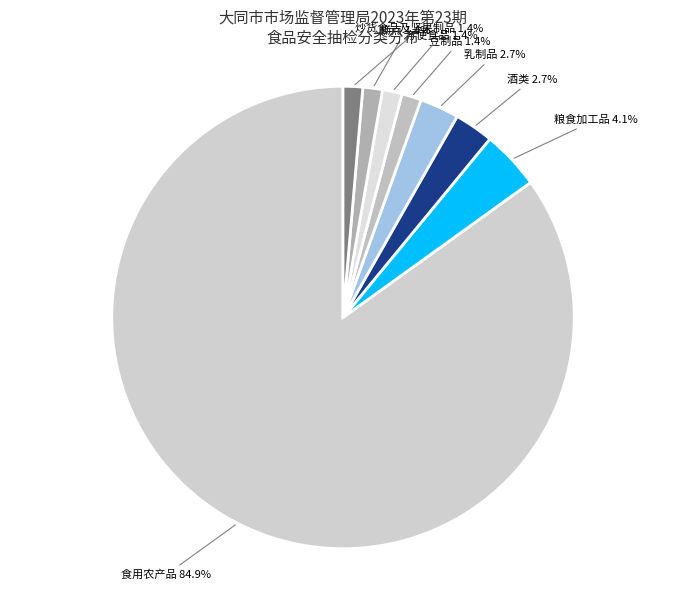

How many segments does this pie chart have?

8